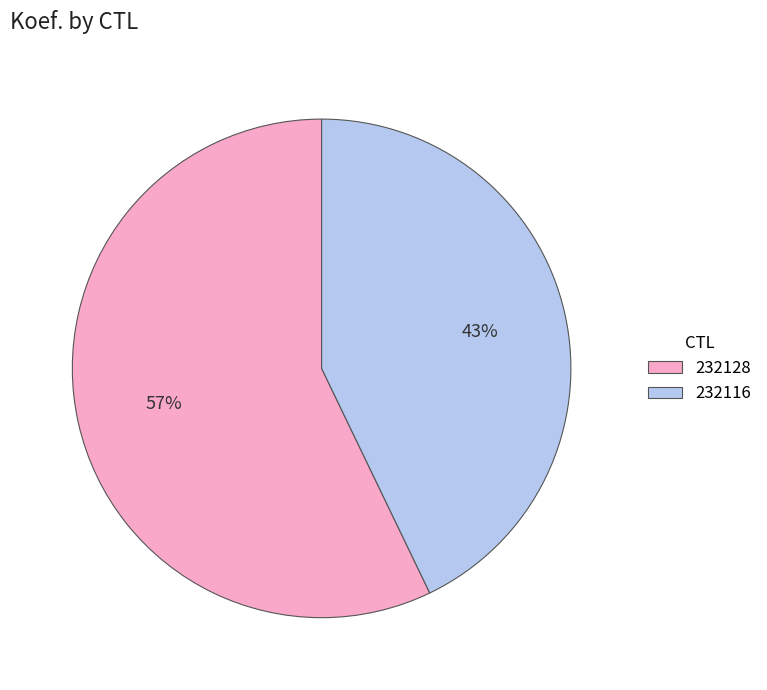

Does any single category account for the majority?

Yes